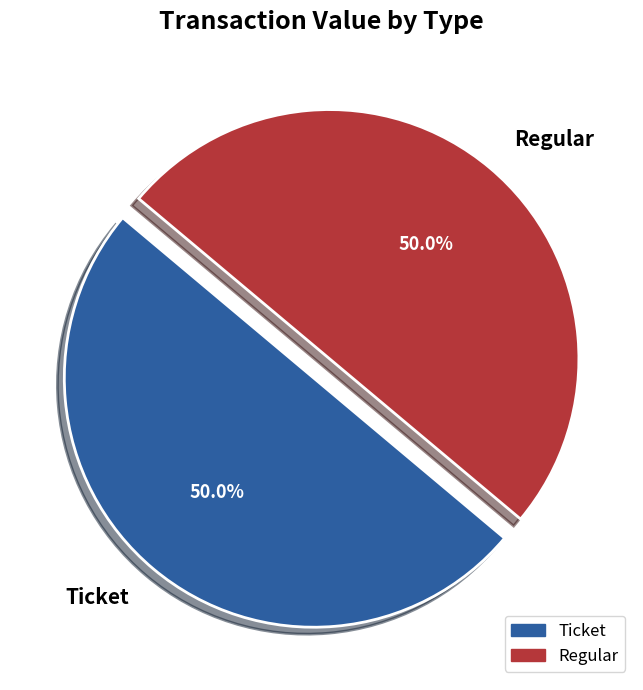

What is the ratio of the value at Ticket to the value at Regular?

1.0